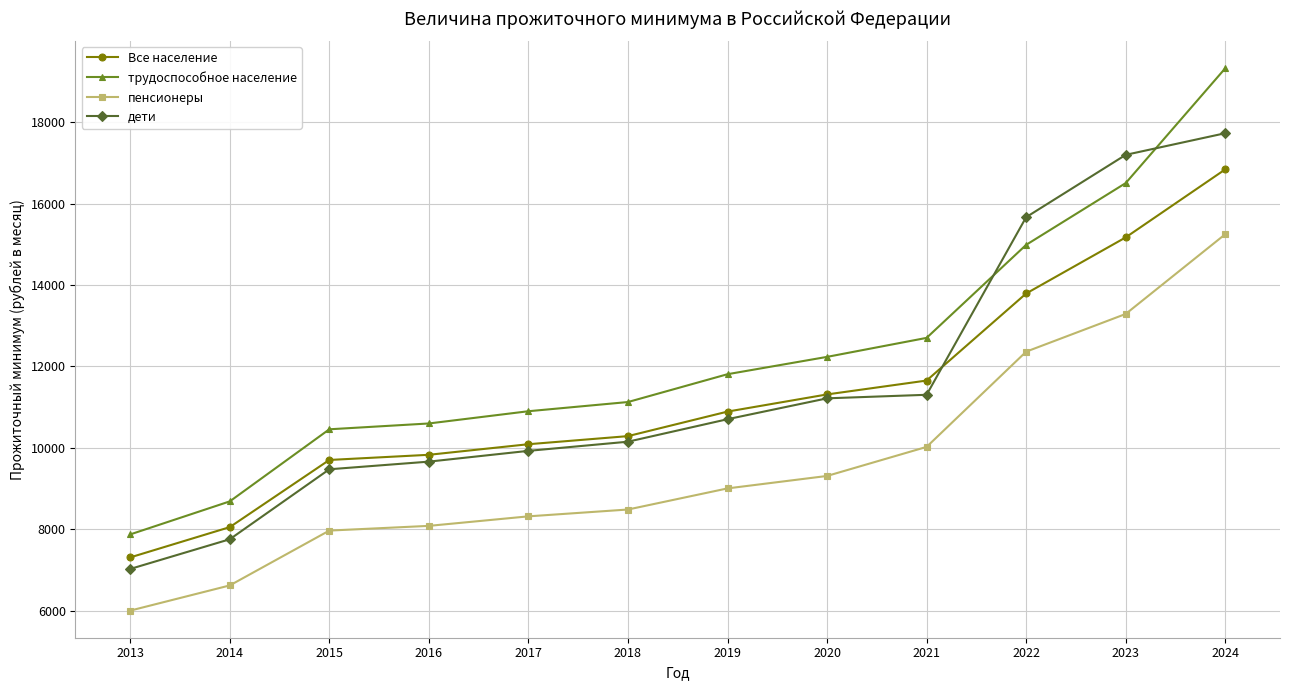

The дети series shows 11303 at 2021. True or false?

True